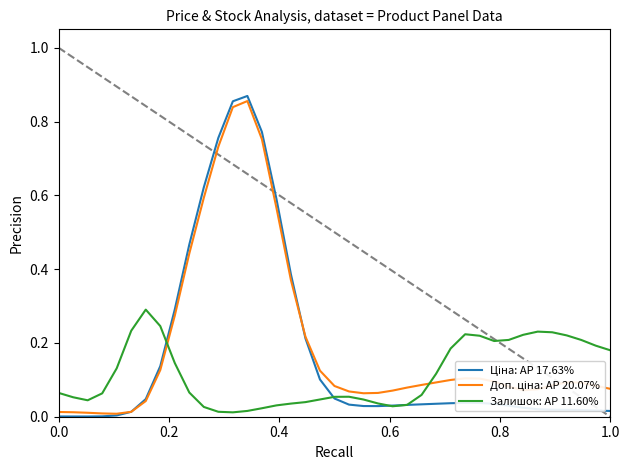

Is this an area chart (filled region under the line)?

No